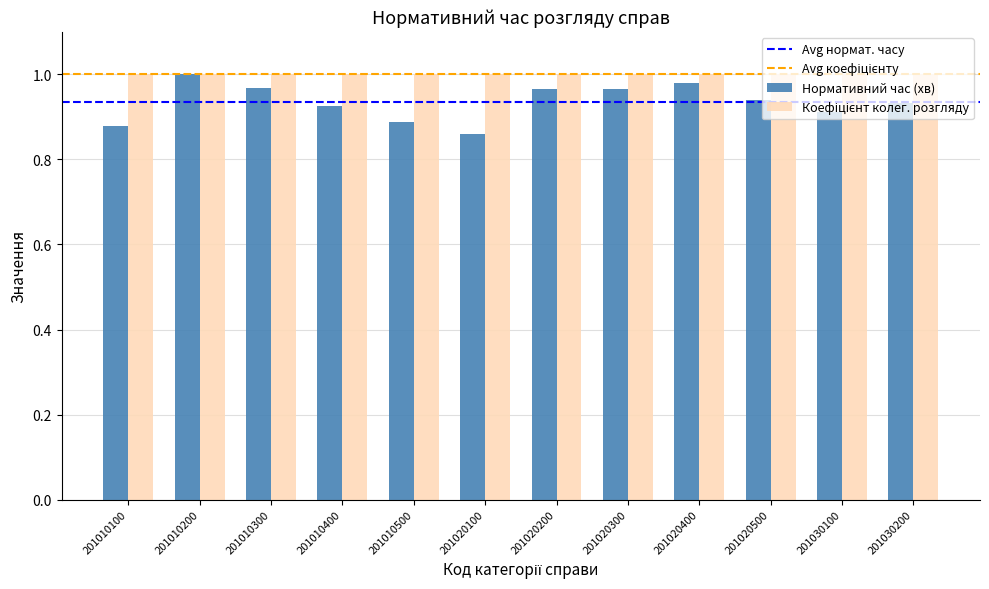

True or false: Нормативний час (хв) has a value of 0.2 at 201030200.

False